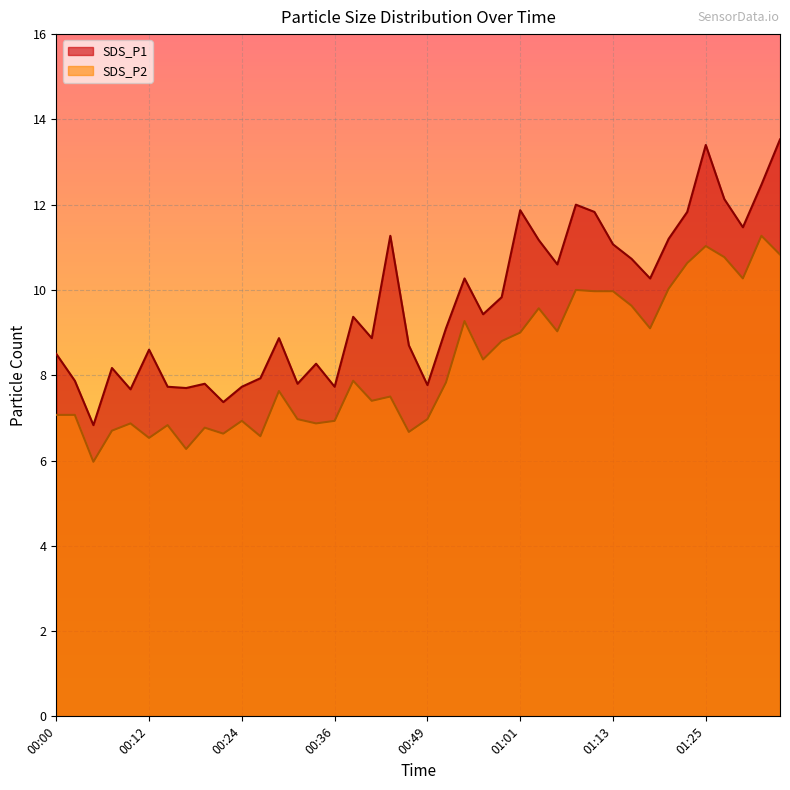

Where is SDS_P2 nearest to the value 8?

00:39